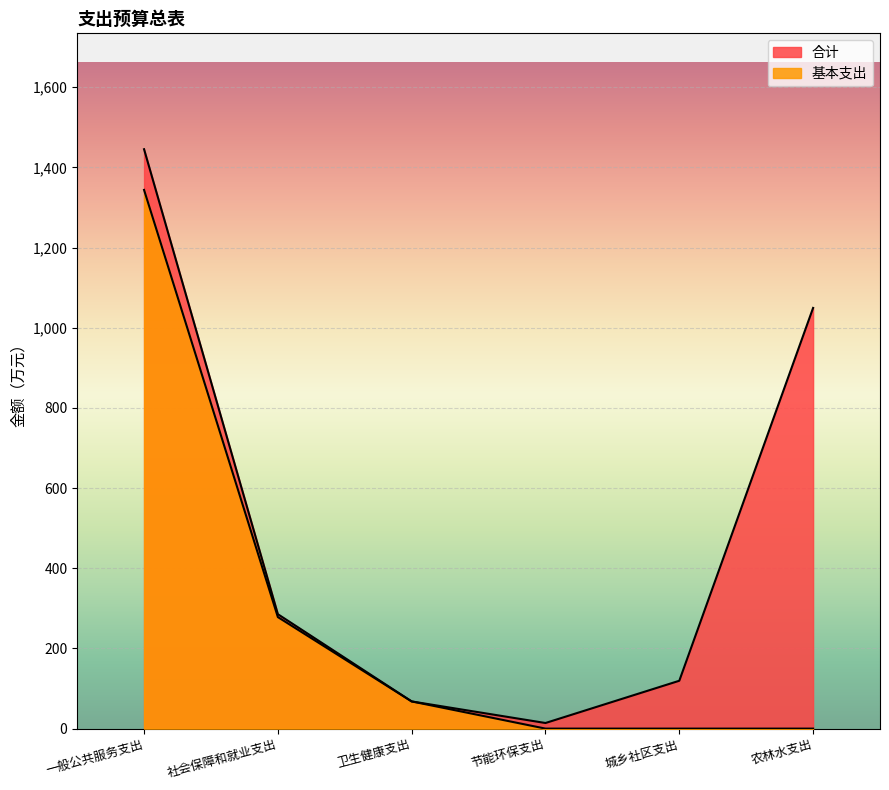

What is the average value of the 基本支出 series?

281.6